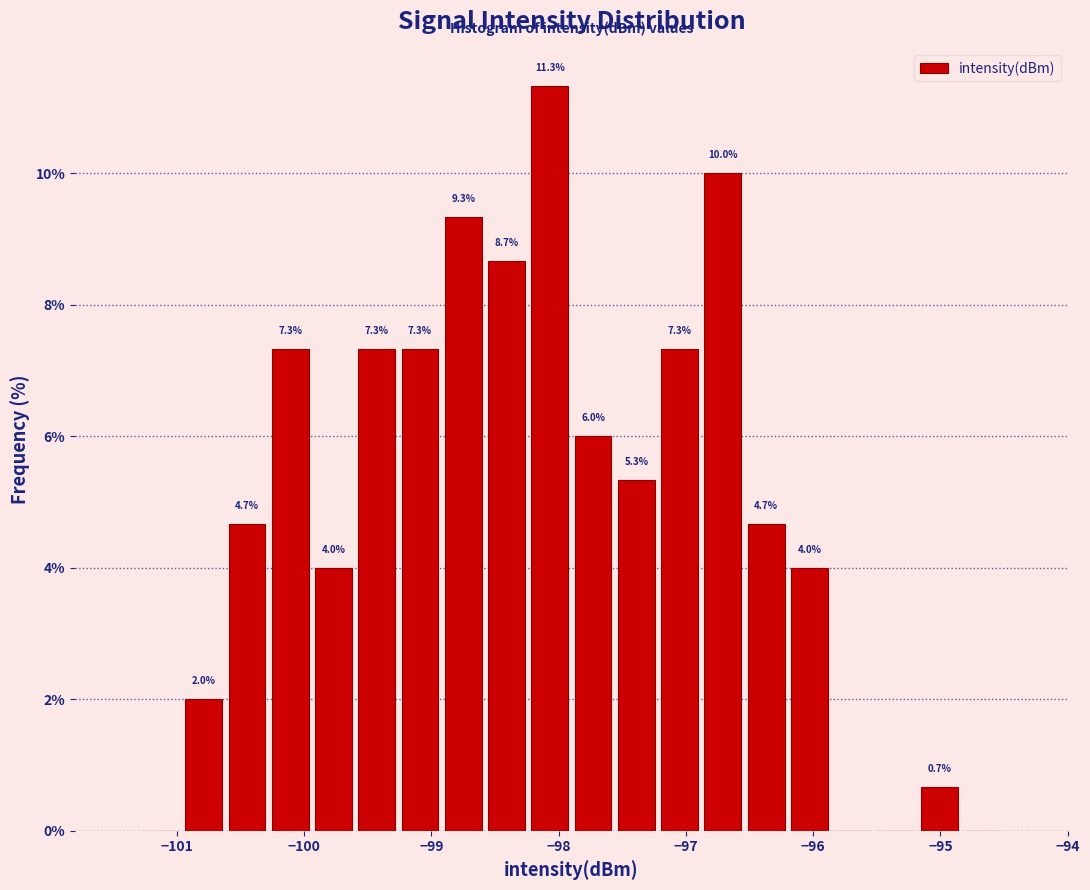

Read against the x-axis, roughly where is the centre of the tallest bar?

-98.1